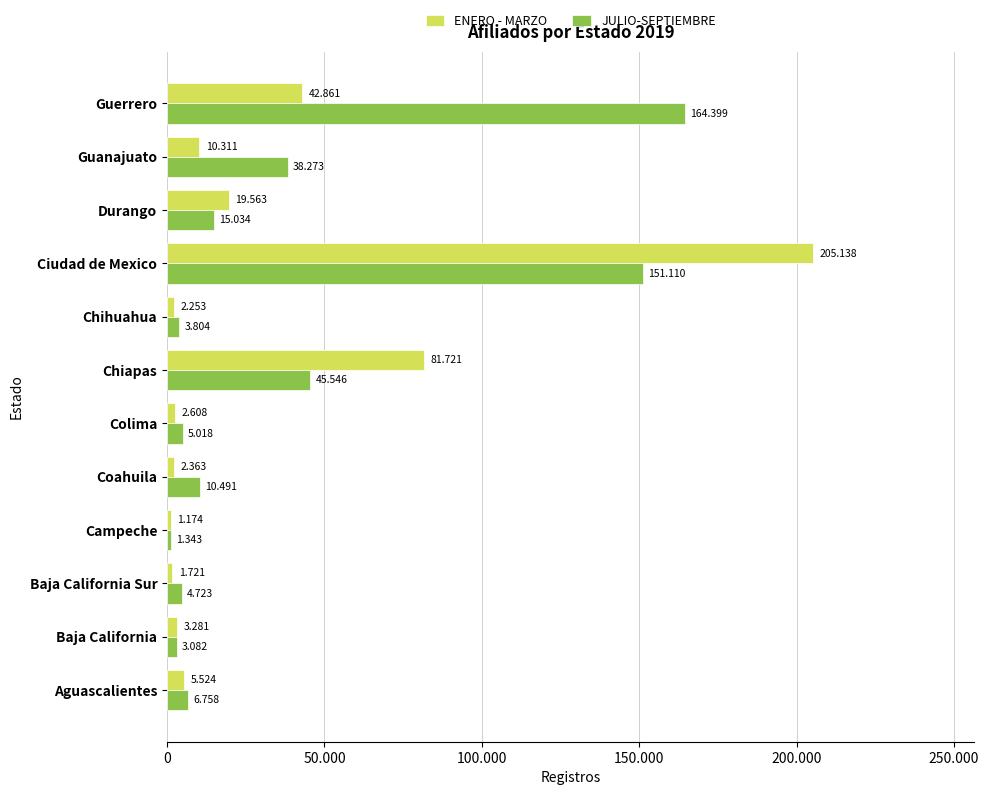

Which series has the widest spread of values?

ENERO - MARZO